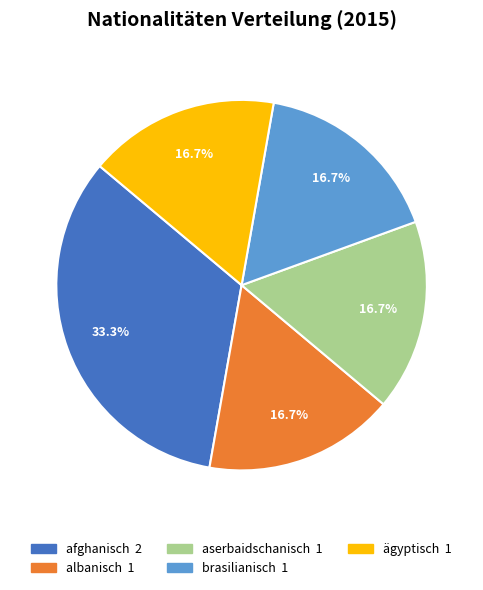

Does any single category account for the majority?

No